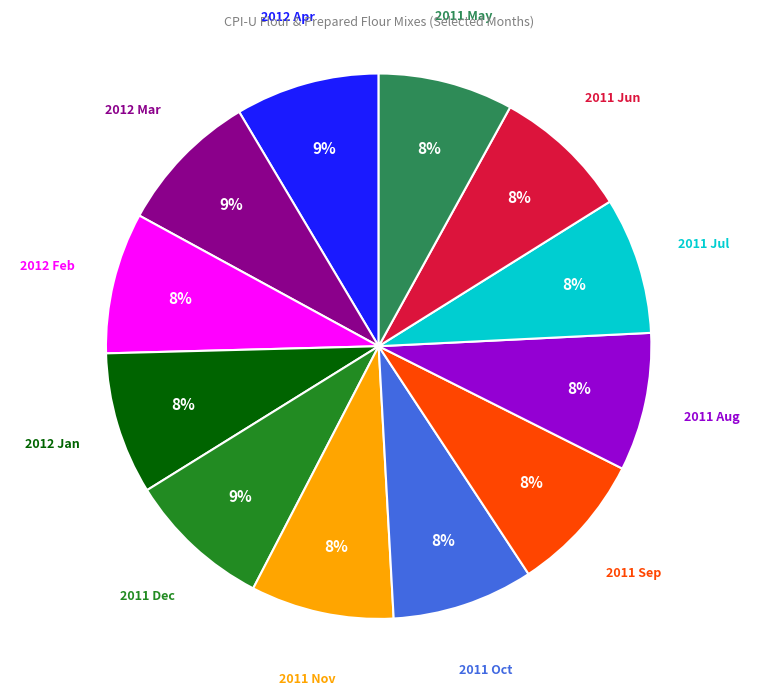

Do 2012 Feb and 2011 Aug together represent more than half of the pie?

No